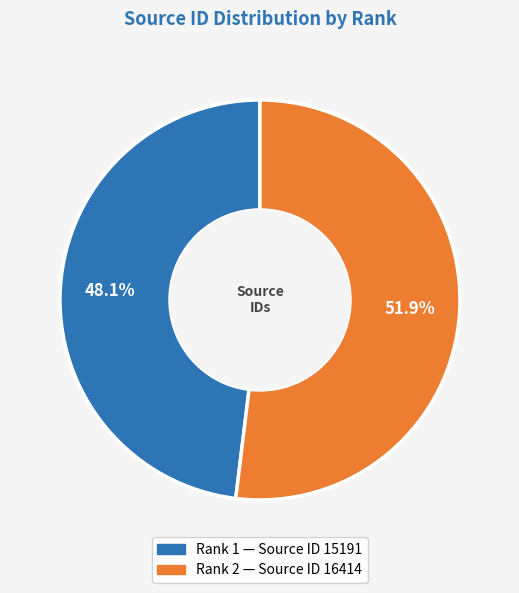

How many segments does this pie chart have?

2